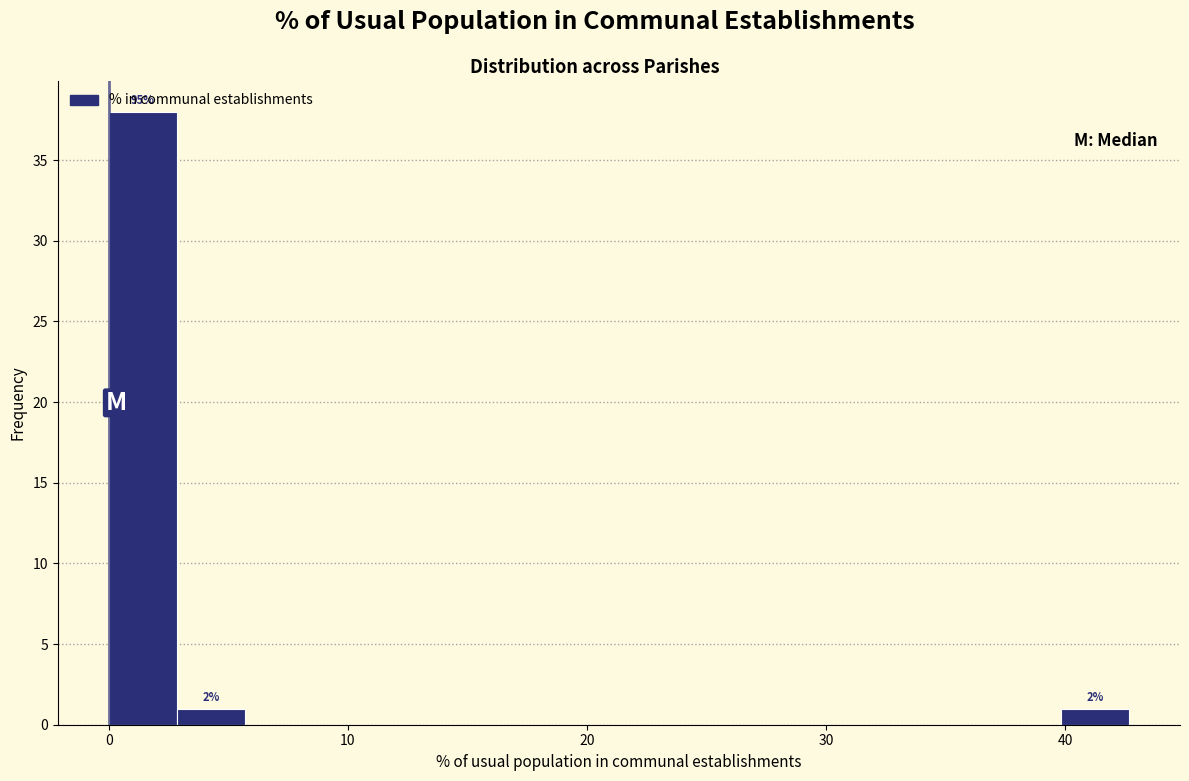

Around what value on the x-axis is the tallest bar? Give the approximate position of its centre, as read against the axis.

1